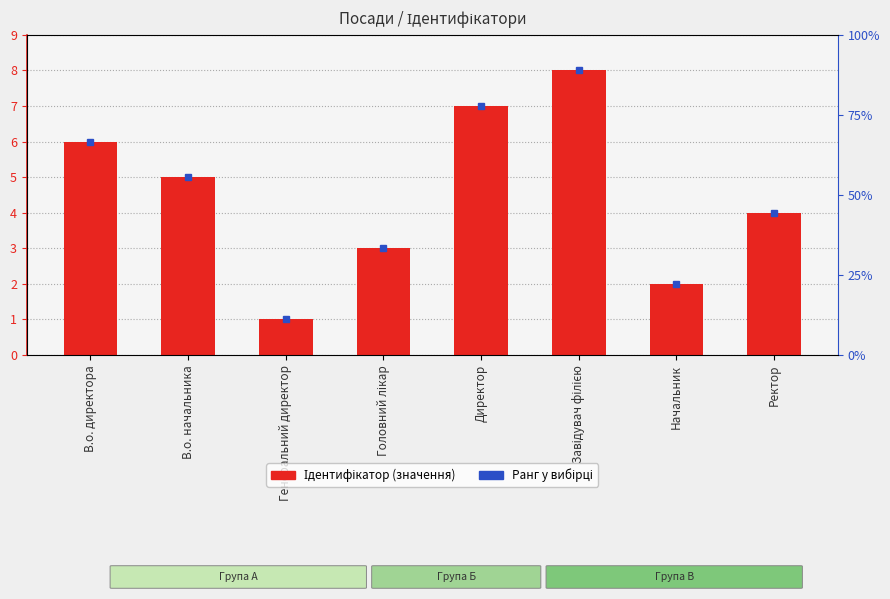

Between В.о. начальника and Начальник, which is larger?

В.о. начальника